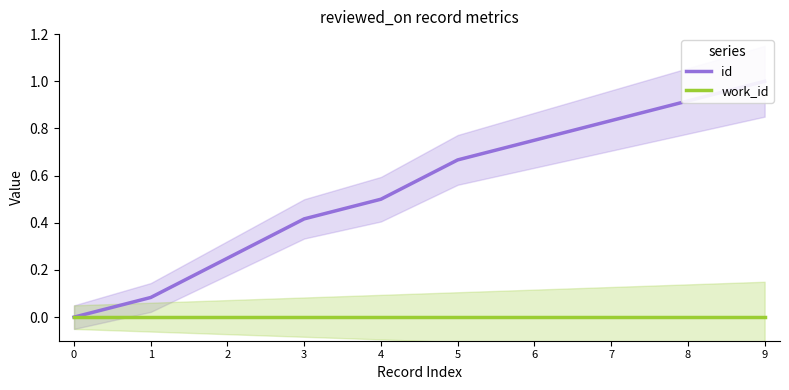

Which series has the largest total across all categories?

id